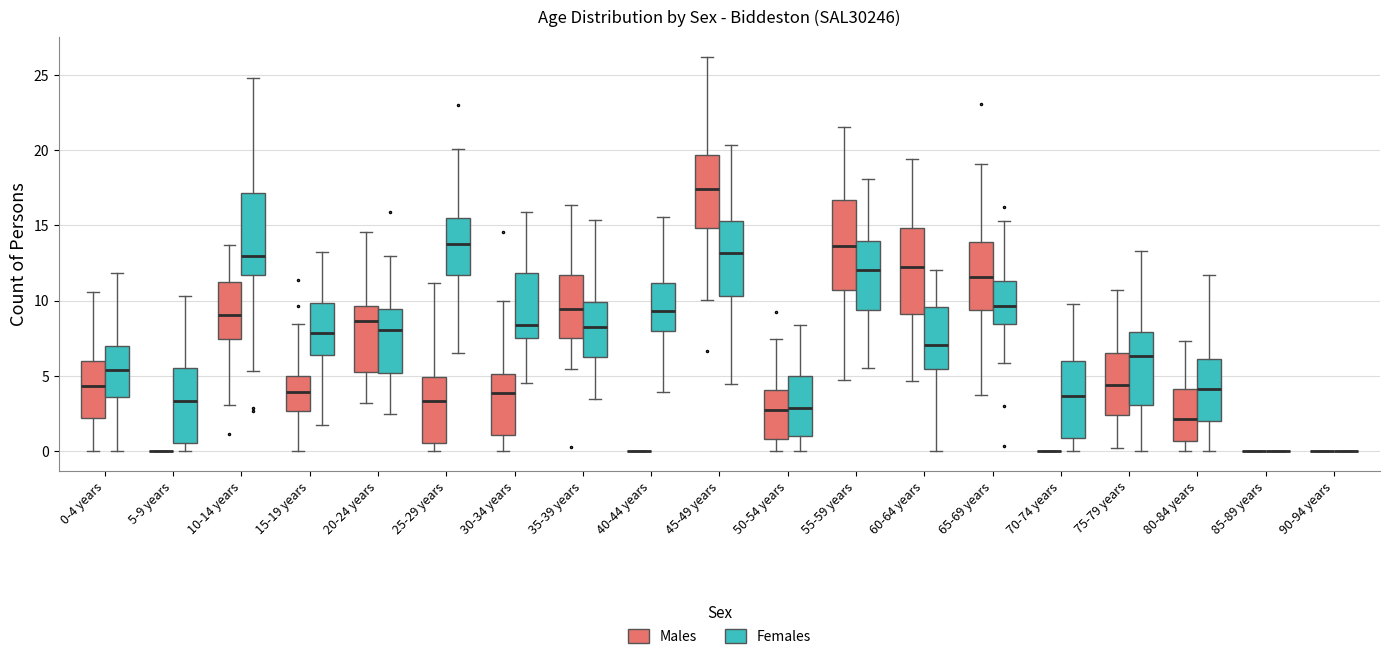

Reading left to right, read every box against the y-axis: the position of its median line, the range the box covers, and the ends of its whiskers. The values are not printed on the chart, so give them approximately, as read against the axis.

0-4 years (Males): median 4.5, box 2.0 to 6.0, whiskers 0.0 to 10.5
0-4 years (Females): median 5.5, box 3.5 to 7.0, whiskers 0.0 to 12.0
5-9 years (Males): box collapsed to a line at 0.0, whiskers 0.0 to 0.0
5-9 years (Females): median 3.5, box 0.5 to 5.5, whiskers 0.0 to 10.5
10-14 years (Males): median 9.0, box 7.5 to 11.5, whiskers 3.0 to 13.5
10-14 years (Females): median 13.0, box 11.5 to 17.0, whiskers 5.5 to 25.0
15-19 years (Males): median 4.0, box 2.5 to 5.0, whiskers 0.0 to 8.5
15-19 years (Females): median 8.0, box 6.5 to 10.0, whiskers 2.0 to 13.5
20-24 years (Males): median 8.5, box 5.5 to 9.5, whiskers 3.0 to 14.5
20-24 years (Females): median 8.0, box 5.0 to 9.5, whiskers 2.5 to 13.0
25-29 years (Males): median 3.5, box 0.5 to 5.0, whiskers 0.0 to 11.0
25-29 years (Females): median 14.0, box 11.5 to 15.5, whiskers 6.5 to 20.0
30-34 years (Males): median 4.0, box 1.0 to 5.0, whiskers 0.0 to 10.0
30-34 years (Females): median 8.5, box 7.5 to 12.0, whiskers 4.5 to 16.0
35-39 years (Males): median 9.5, box 7.5 to 11.5, whiskers 5.5 to 16.5
35-39 years (Females): median 8.0, box 6.5 to 10.0, whiskers 3.5 to 15.5
40-44 years (Males): box collapsed to a line at 0.0, whiskers 0.0 to 0.0
40-44 years (Females): median 9.5, box 8.0 to 11.0, whiskers 4.0 to 15.5
45-49 years (Males): median 17.5, box 15.0 to 19.5, whiskers 10.0 to 26.0
45-49 years (Females): median 13.0, box 10.5 to 15.5, whiskers 4.5 to 20.5
50-54 years (Males): median 3.0, box 1.0 to 4.0, whiskers 0.0 to 7.5
50-54 years (Females): median 3.0, box 1.0 to 5.0, whiskers 0.0 to 8.5
55-59 years (Males): median 13.5, box 10.5 to 16.5, whiskers 4.5 to 21.5
55-59 years (Females): median 12.0, box 9.5 to 14.0, whiskers 5.5 to 18.0
60-64 years (Males): median 12.5, box 9.0 to 15.0, whiskers 4.5 to 19.5
60-64 years (Females): median 7.0, box 5.5 to 9.5, whiskers 0.0 to 12.0
65-69 years (Males): median 11.5, box 9.5 to 14.0, whiskers 3.5 to 19.0
65-69 years (Females): median 9.5, box 8.5 to 11.5, whiskers 6.0 to 15.5
70-74 years (Males): box collapsed to a line at 0.0, whiskers 0.0 to 0.0
70-74 years (Females): median 3.5, box 1.0 to 6.0, whiskers 0.0 to 10.0
75-79 years (Males): median 4.5, box 2.5 to 6.5, whiskers 0.0 to 10.5
75-79 years (Females): median 6.5, box 3.0 to 8.0, whiskers 0.0 to 13.5
80-84 years (Males): median 2.0, box 0.5 to 4.0, whiskers 0.0 to 7.5
80-84 years (Females): median 4.0, box 2.0 to 6.0, whiskers 0.0 to 11.5
85-89 years (Males): box collapsed to a line at 0.0, whiskers 0.0 to 0.0
85-89 years (Females): box collapsed to a line at 0.0, whiskers 0.0 to 0.0
90-94 years (Males): box collapsed to a line at 0.0, whiskers 0.0 to 0.0
90-94 years (Females): box collapsed to a line at 0.0, whiskers 0.0 to 0.0